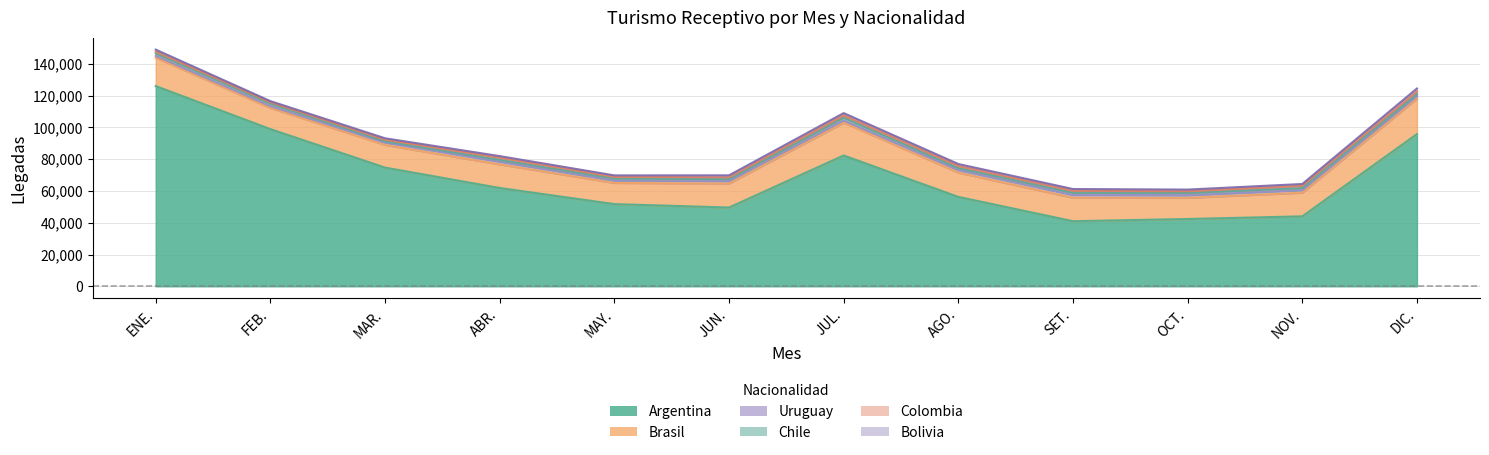

Which category has the highest value in the Colombia series?

DIC.